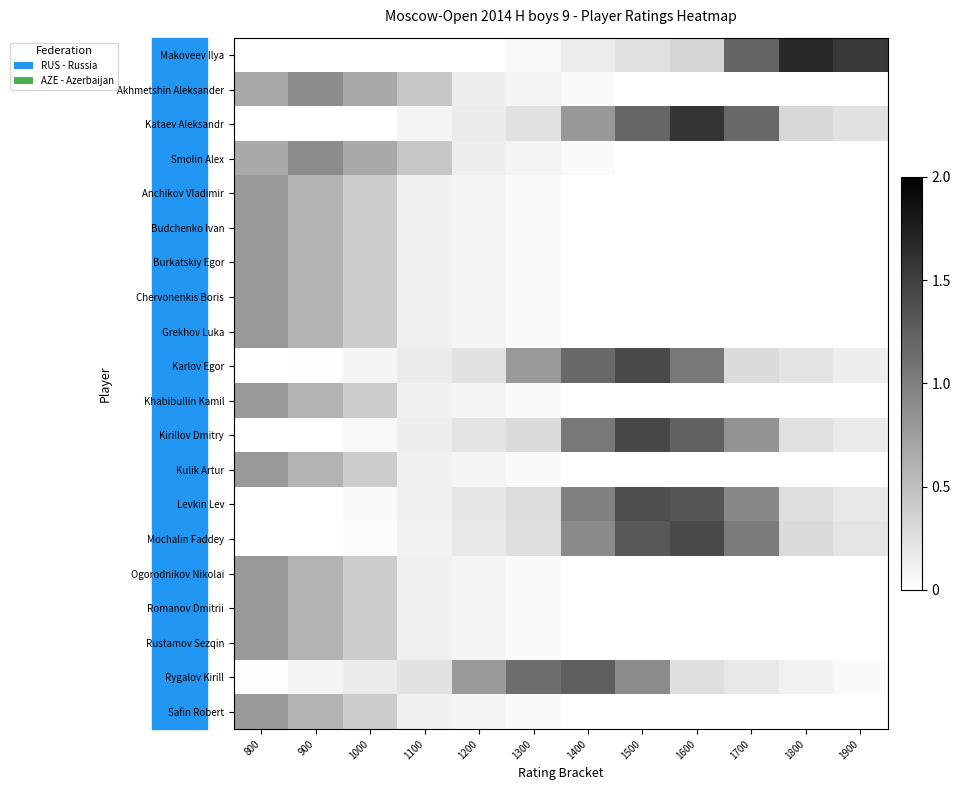

Between 1300 and 1700, which is larger?

1700